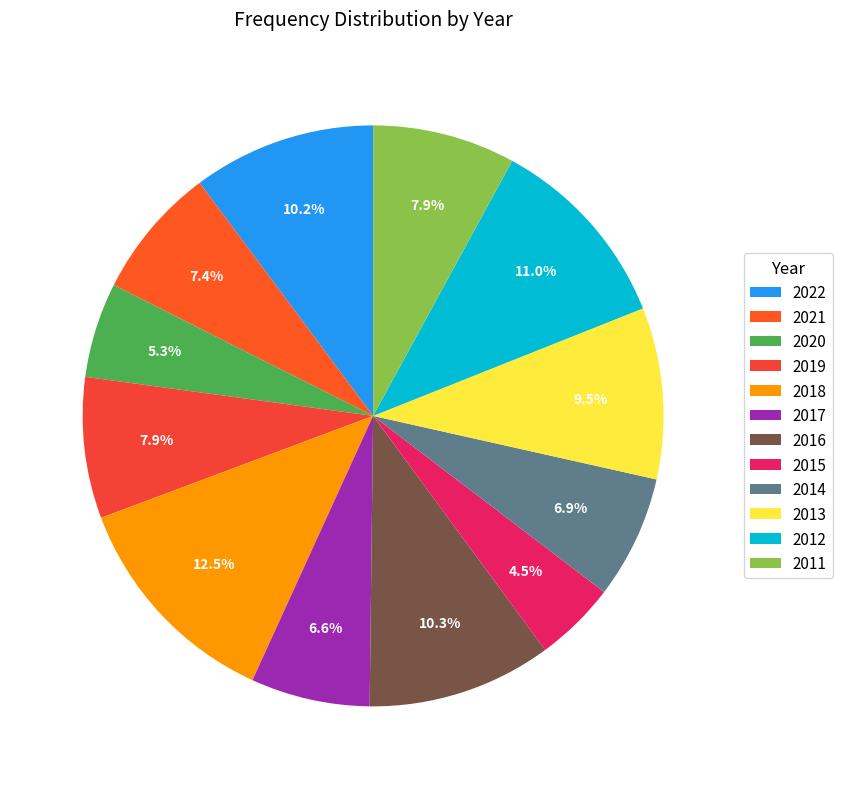

True or false: 2012 accounts for 11% of the total.

True